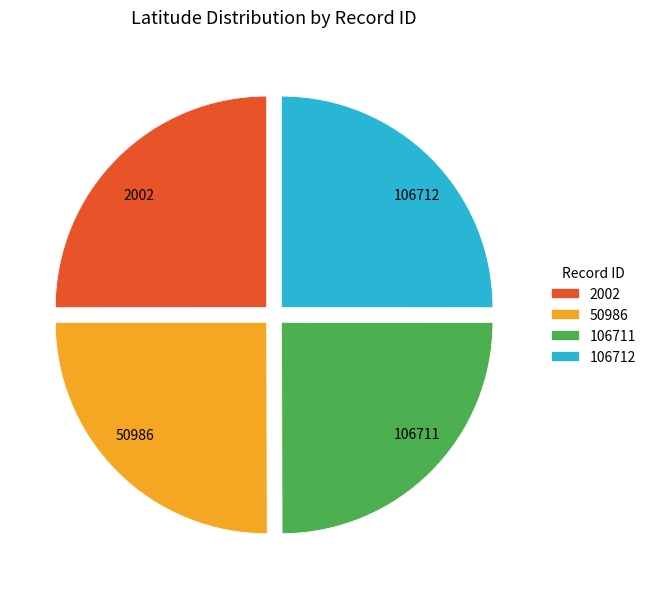

Is there any slice that represents more than half of the pie?

No